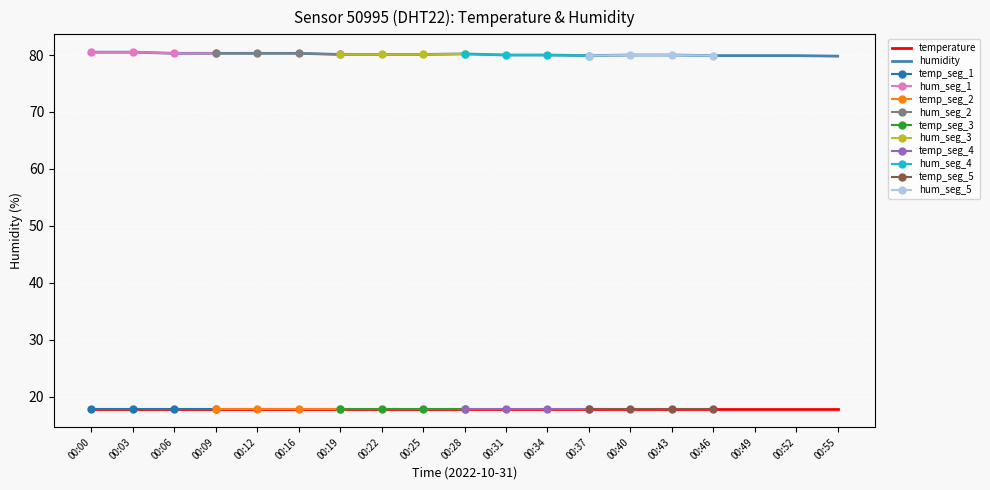

Between 00:09 and 00:31, which is larger?

00:09